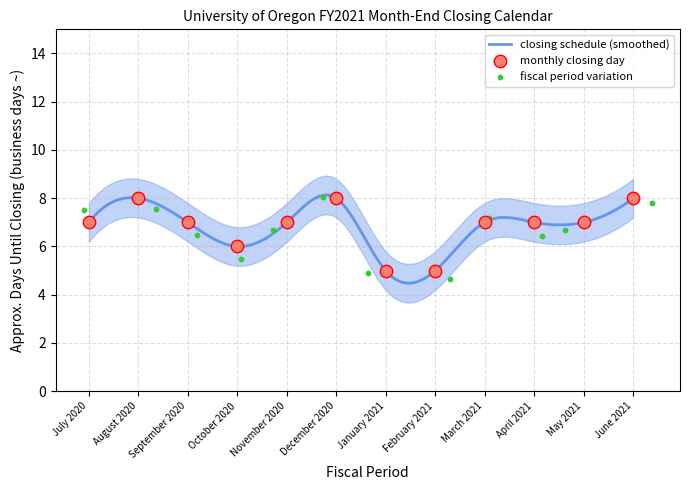

What is the change in value from September 2020 to January 2021?

-2